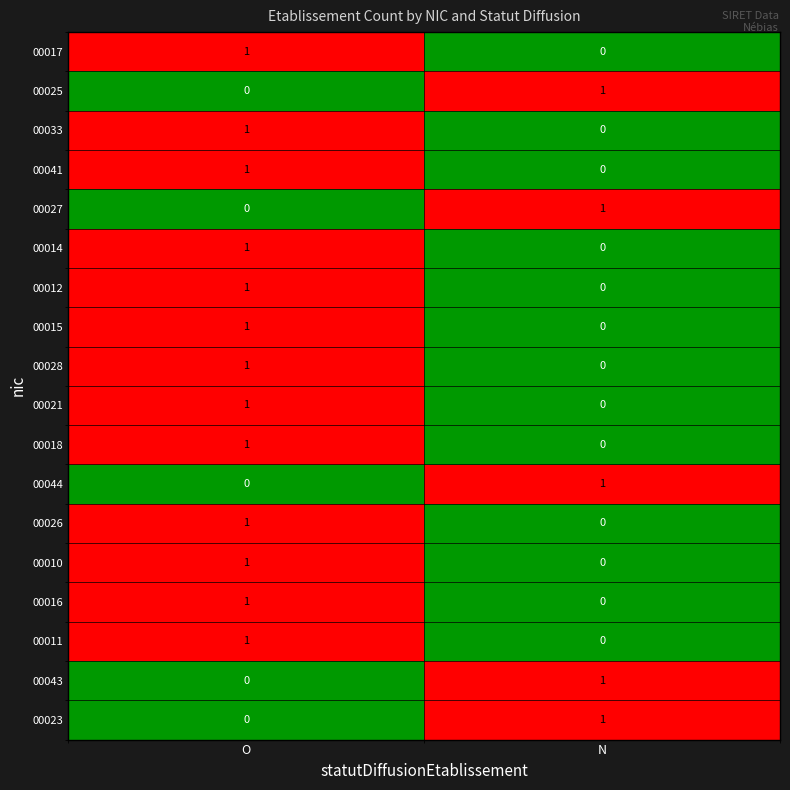

List the labels in order of 00018 value, largest first.

O, N